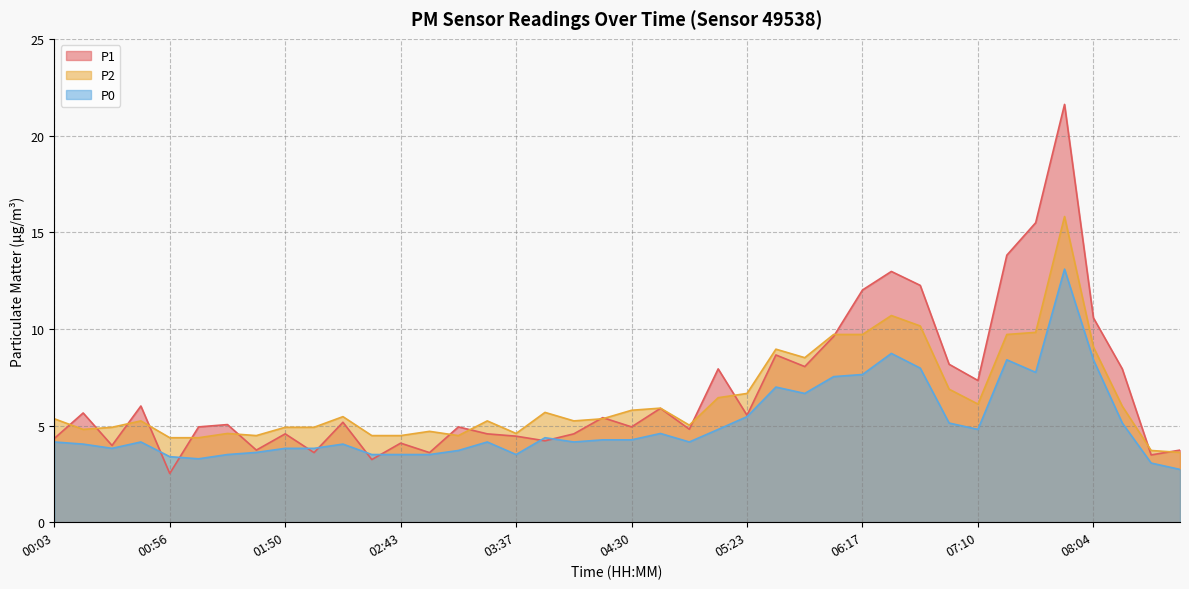

True or false: P2 and P0 intersect in this chart.

False